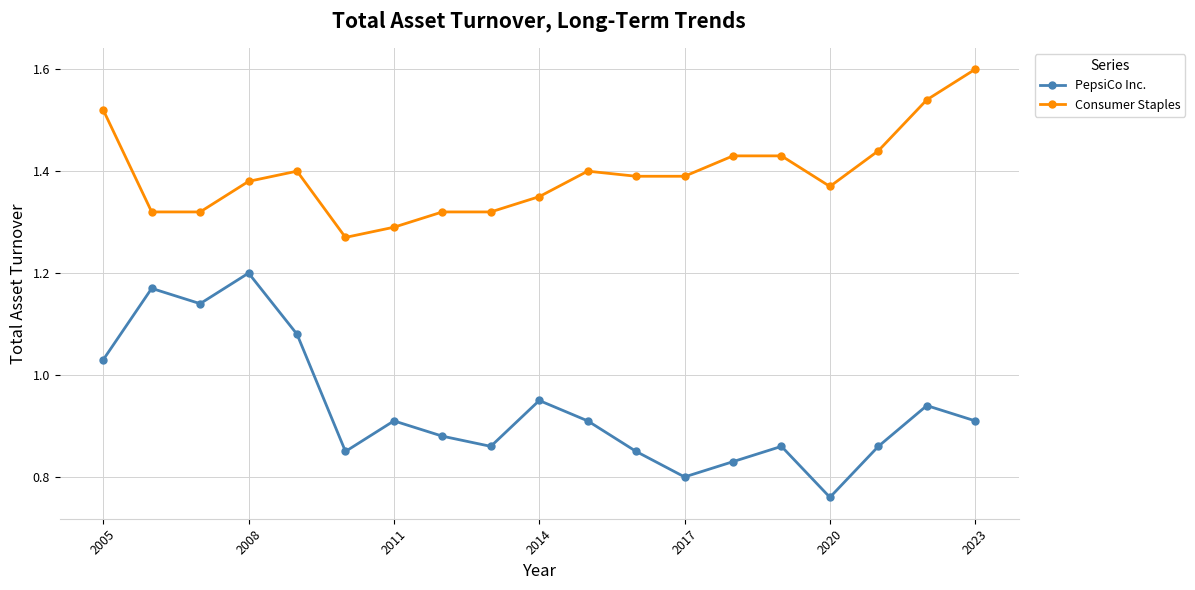

Rank the series by their average value, from highest to lowest.

Consumer Staples, PepsiCo Inc.